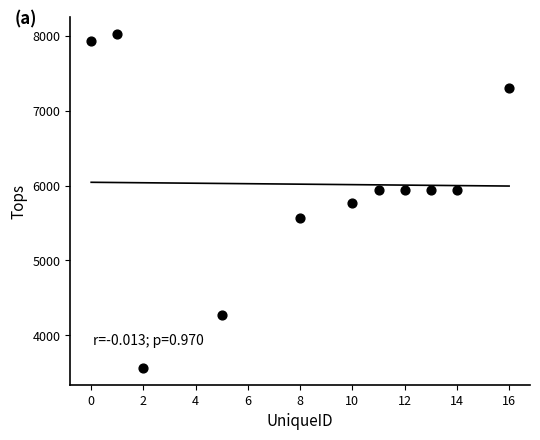

What is the average X value?

8